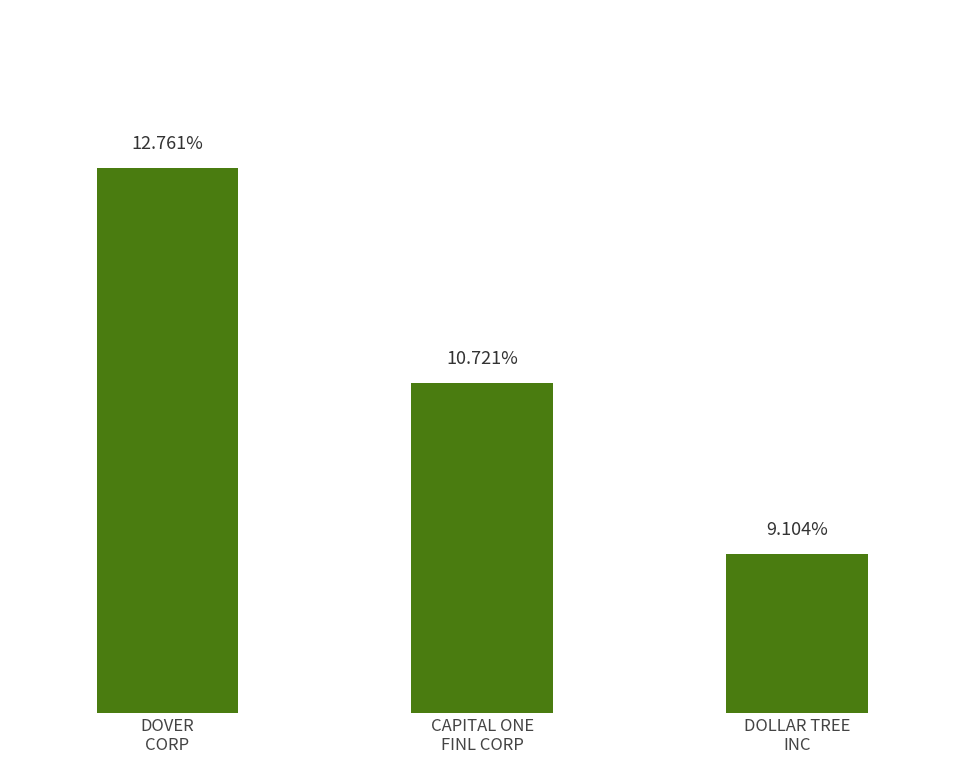

Does the chart contain stacked bars?

No